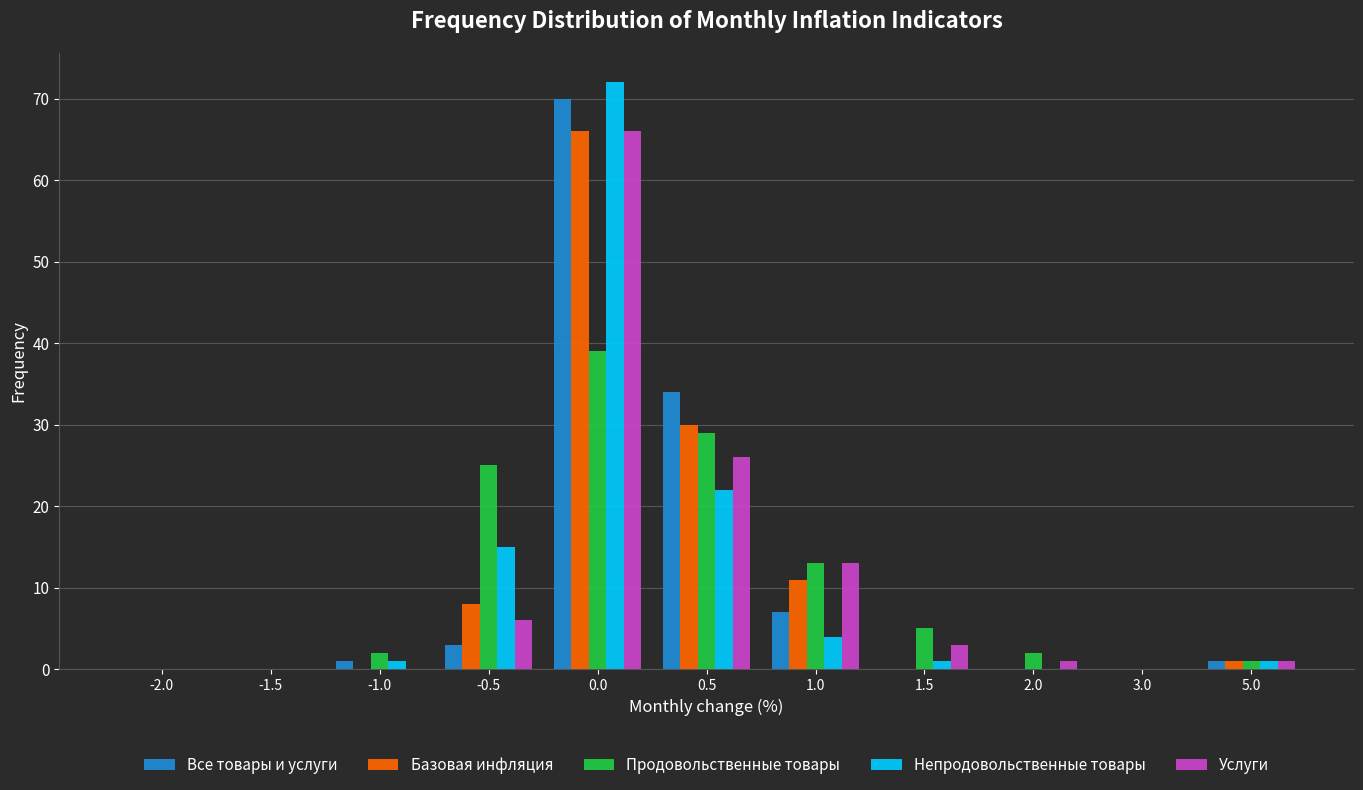

The value of Продовольственные товары at 0.5 is 29. True or false?

True